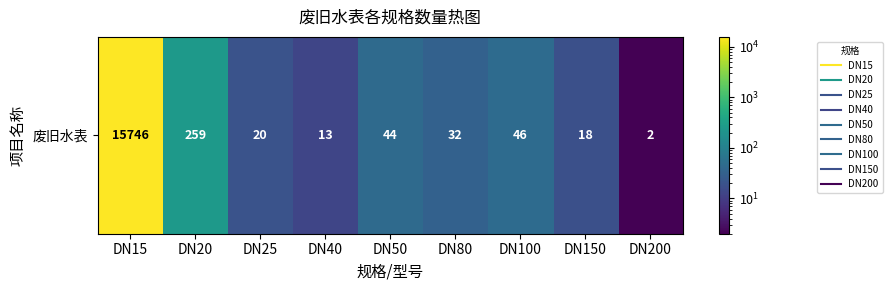

Count the number of data series in this chart.

1